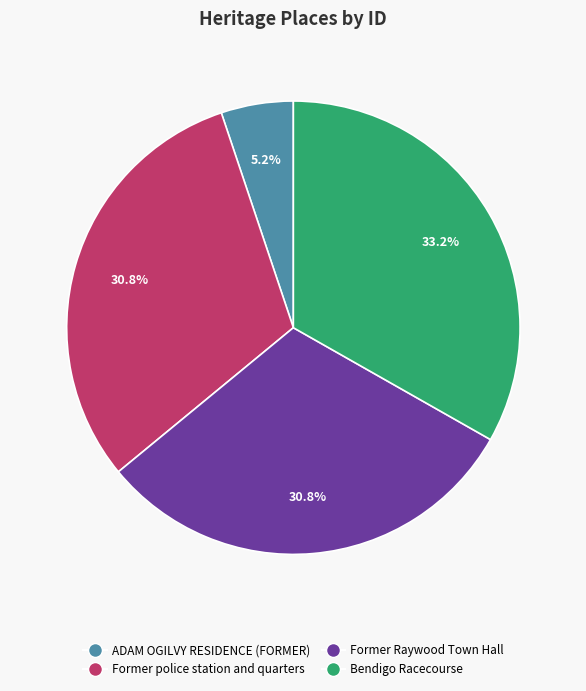

True or false: ADAM OGILVY RESIDENCE (FORMER) accounts for 1% of the total.

False